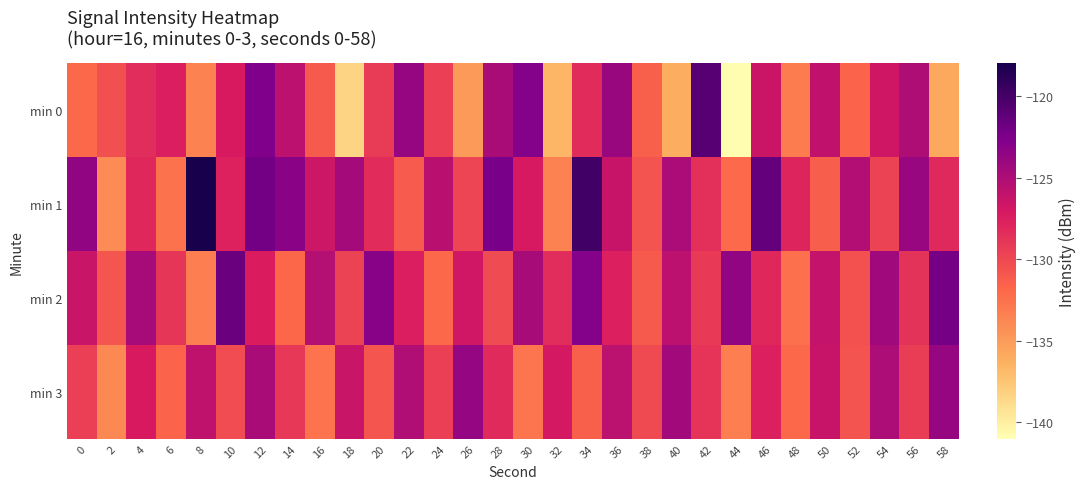

Which series changed the most between 12 and 28?

min 3